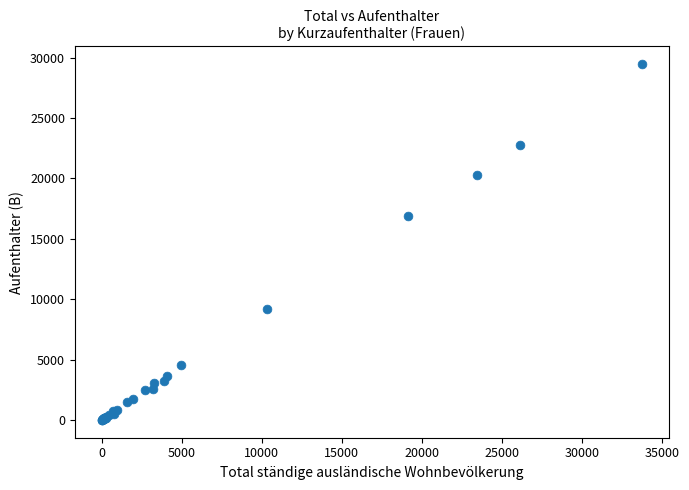

What Y value in the scatter plot is closest to 14727?

16911